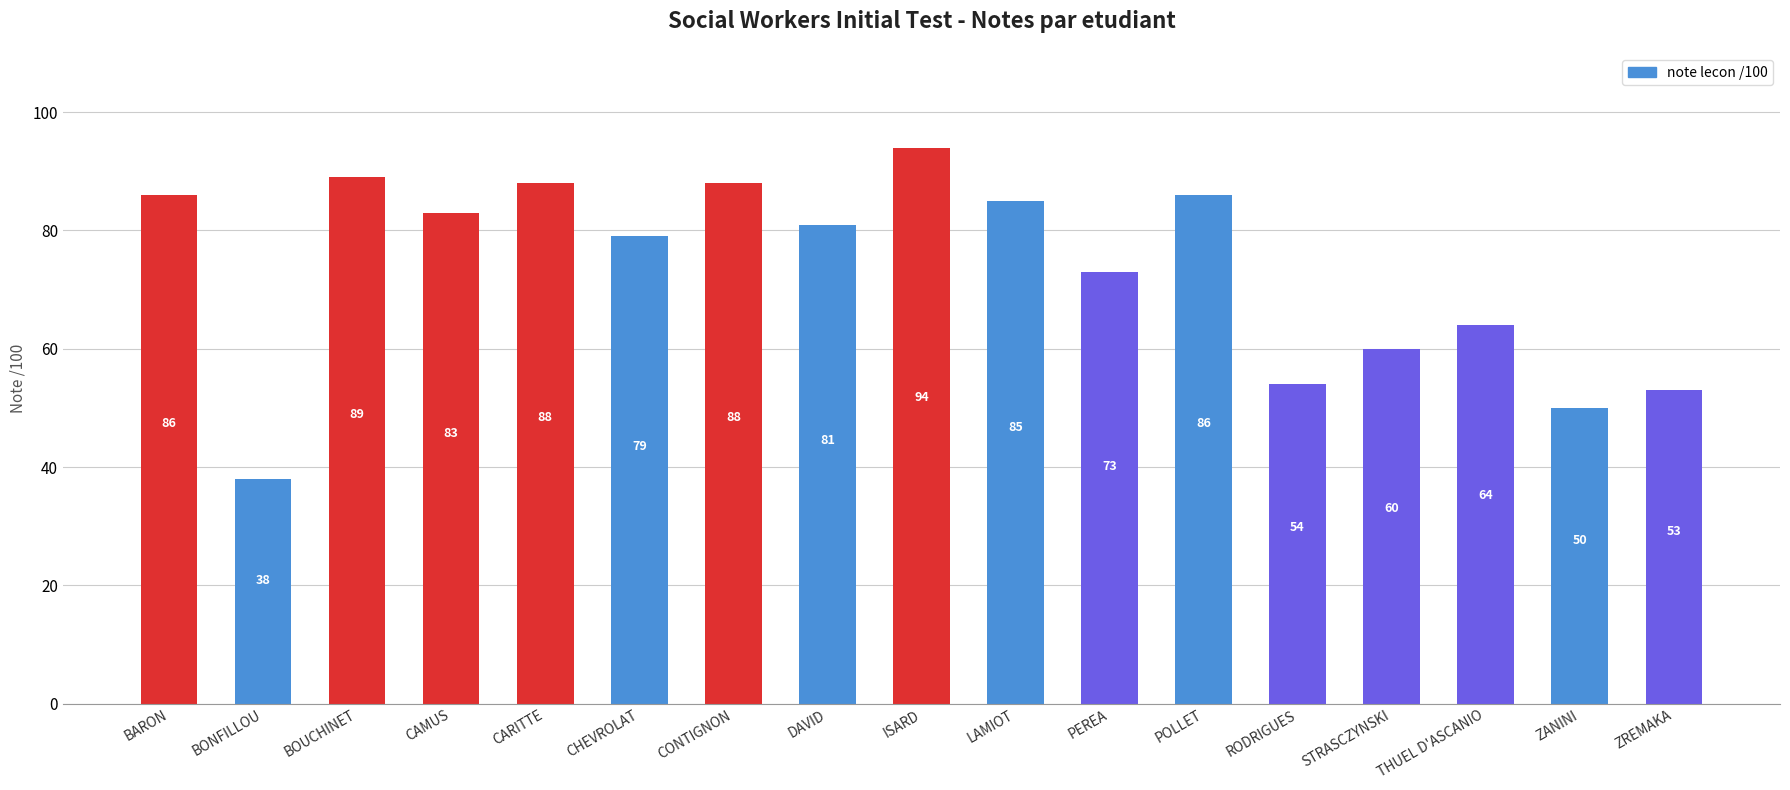

Which has a higher value, BONFILLOU or PEREA?

PEREA